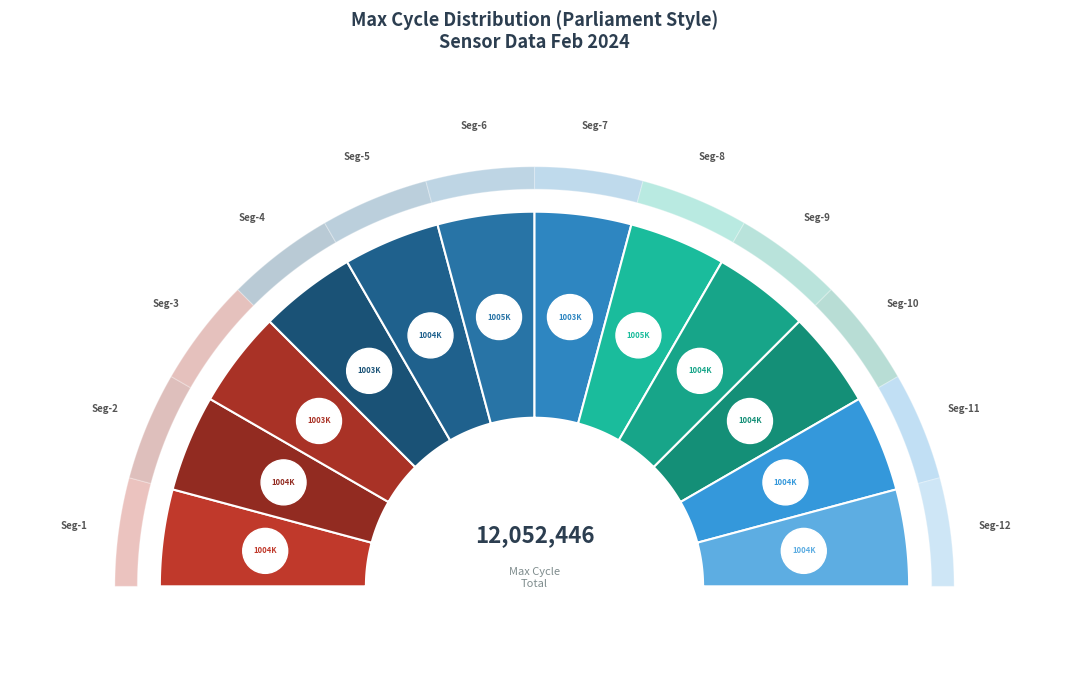

To the nearest percent, what percentage of the pie is 1253?

8%